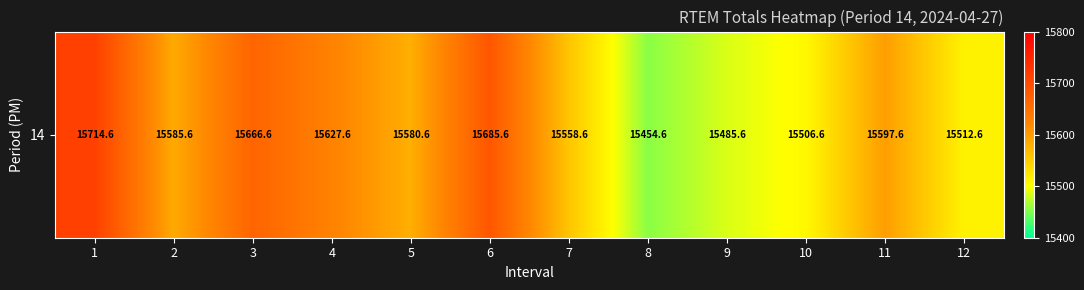

Rank the categories by value from highest to lowest.

1, 6, 3, 4, 11, 2, 5, 7, 12, 10, 9, 8